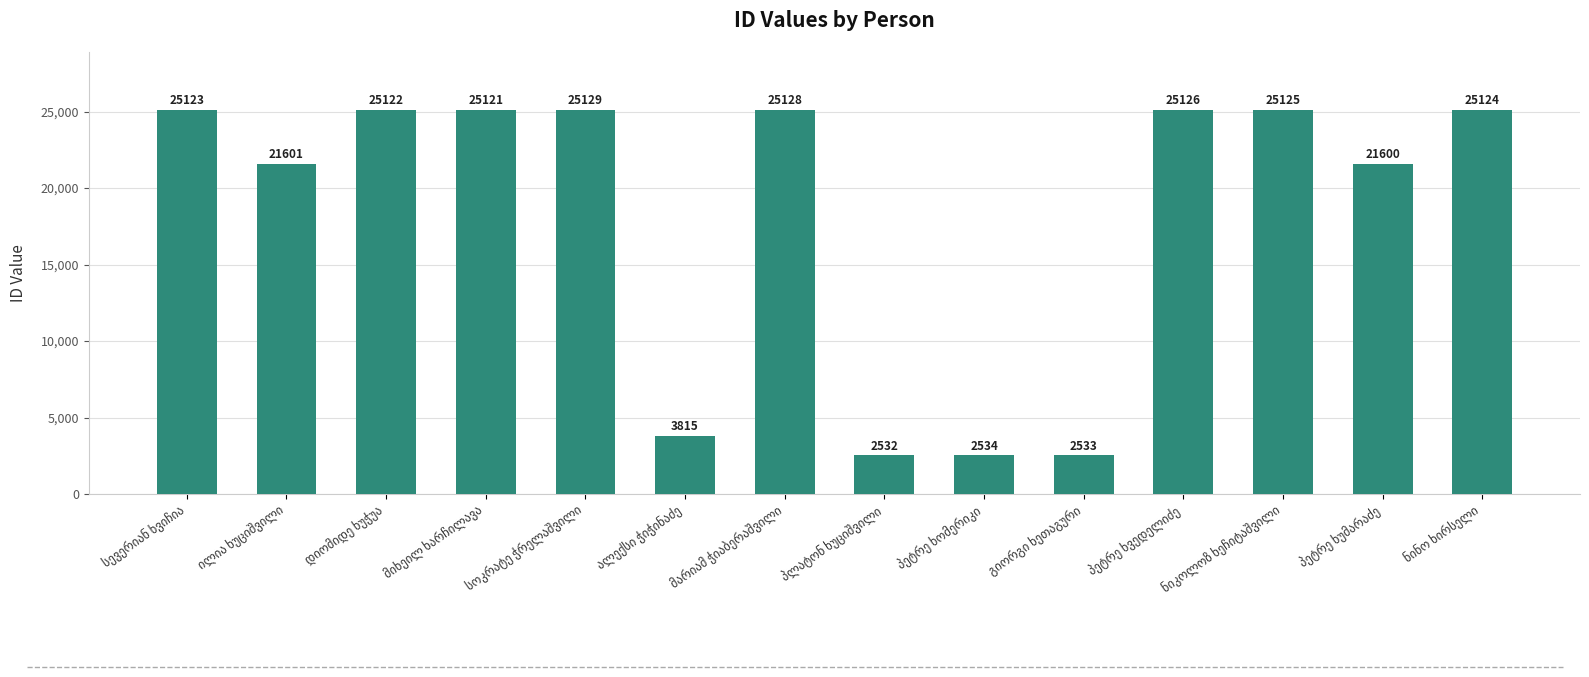

What is the sum of all values?

255613